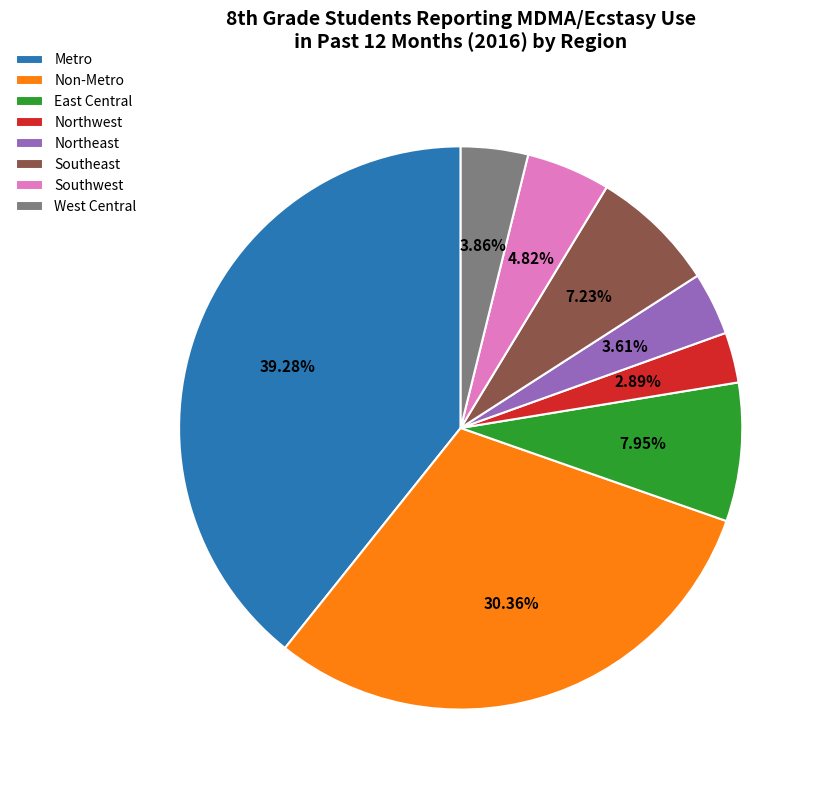

What is the largest slice in the pie chart?

Metro